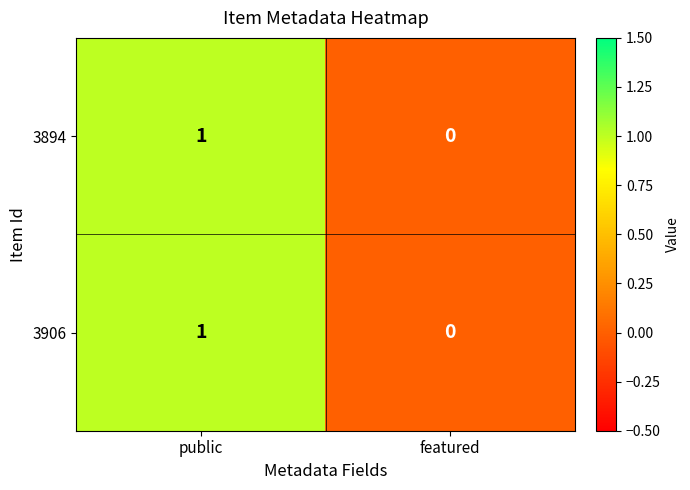

Where is 3906 nearest to the value 0?

featured